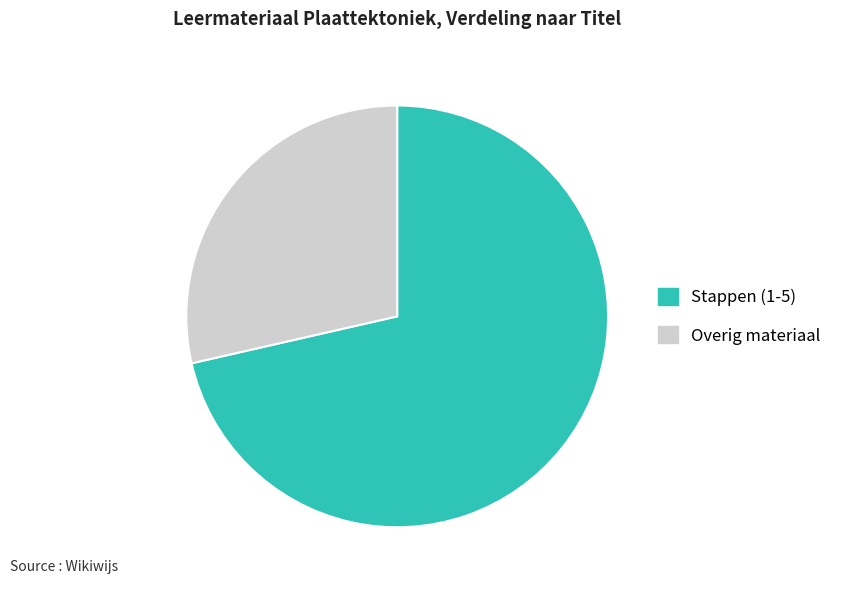

Which has a higher value, Overig materiaal or Stappen (1-5)?

Stappen (1-5)